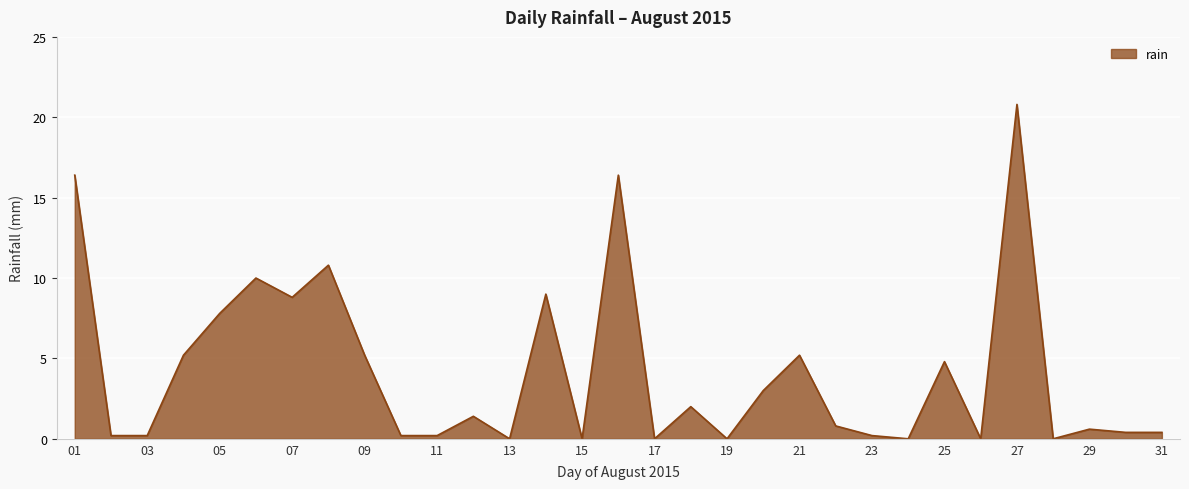

What is the maximum value shown in the chart?

20.8